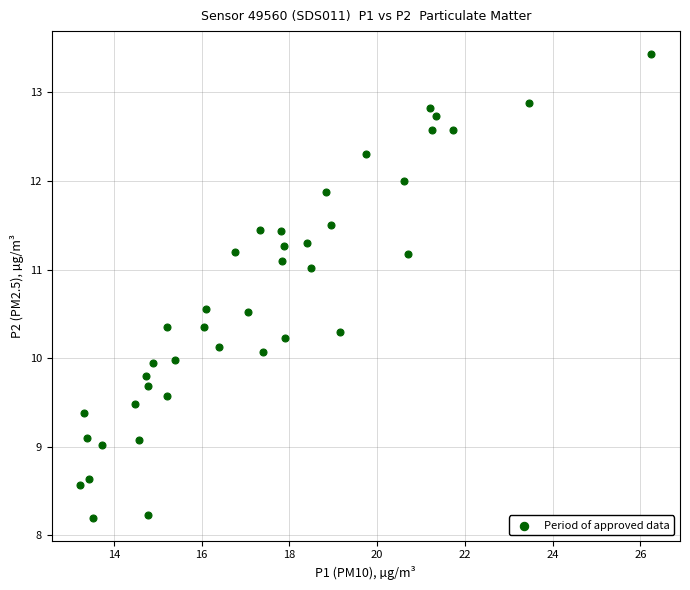

What is the range of X values (max minus min)?

13.0